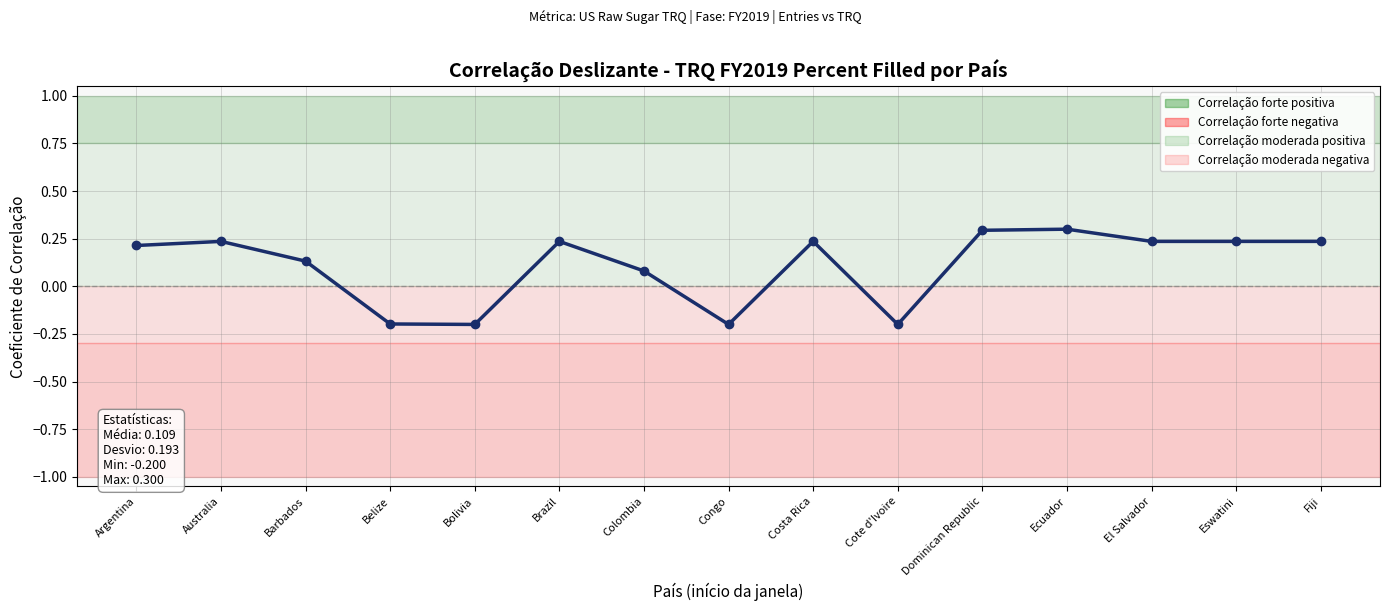

What is the greatest value displayed?

0.3